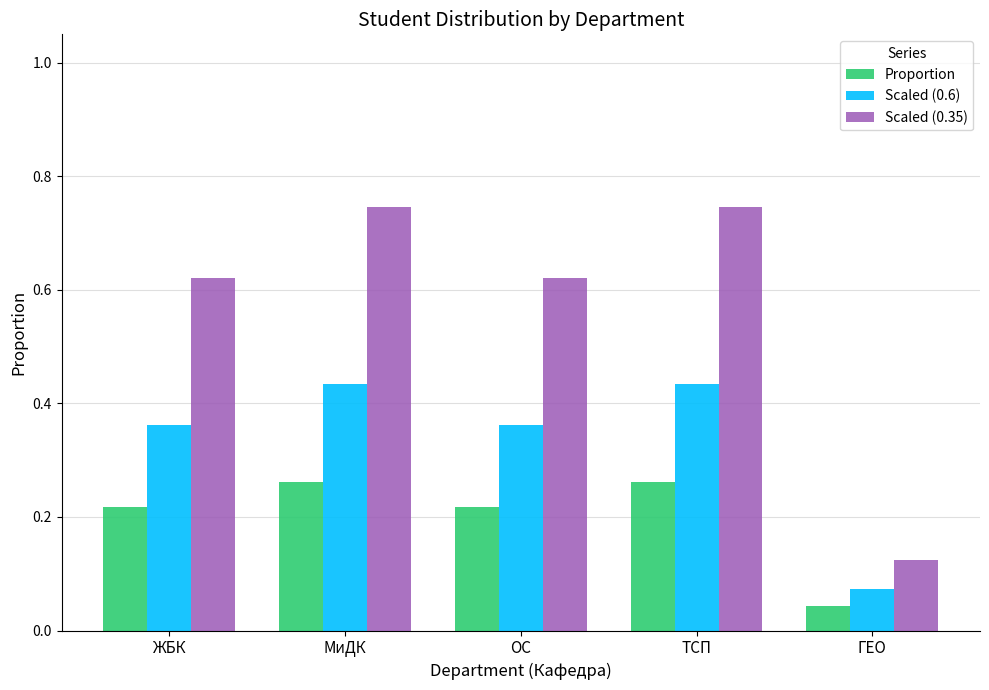

At how many categories does at least one series exceed 0?

5